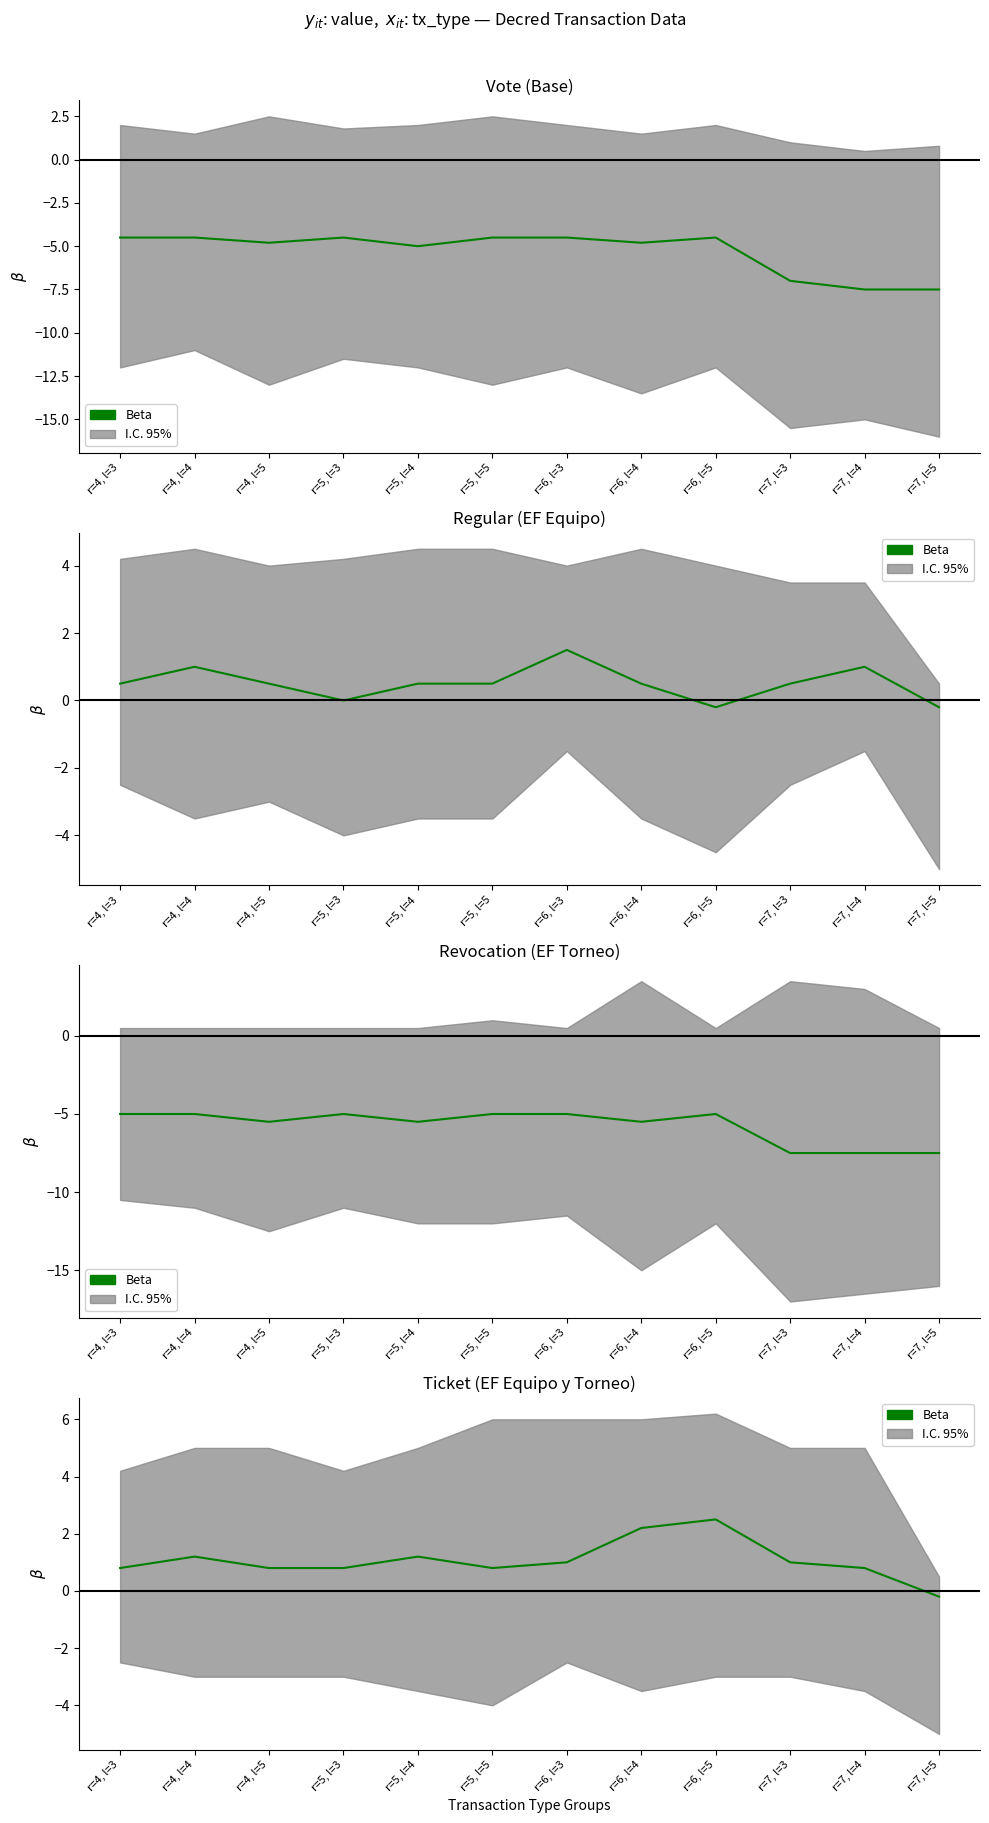

At which label is the value closest to 1?

r=6, l=3